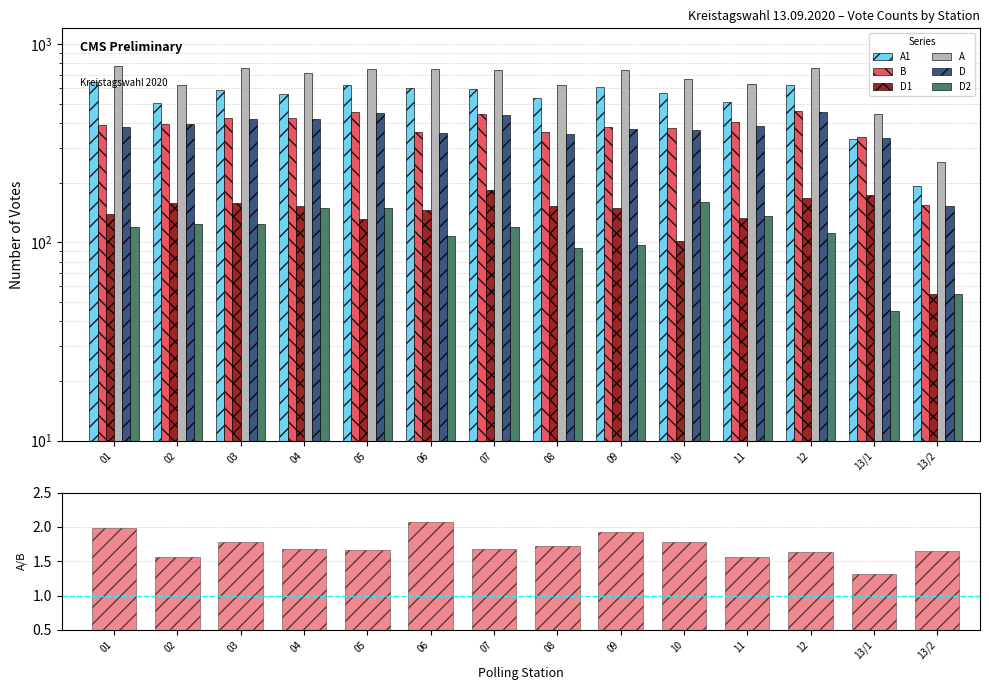

What is the minimum value for D1?

55